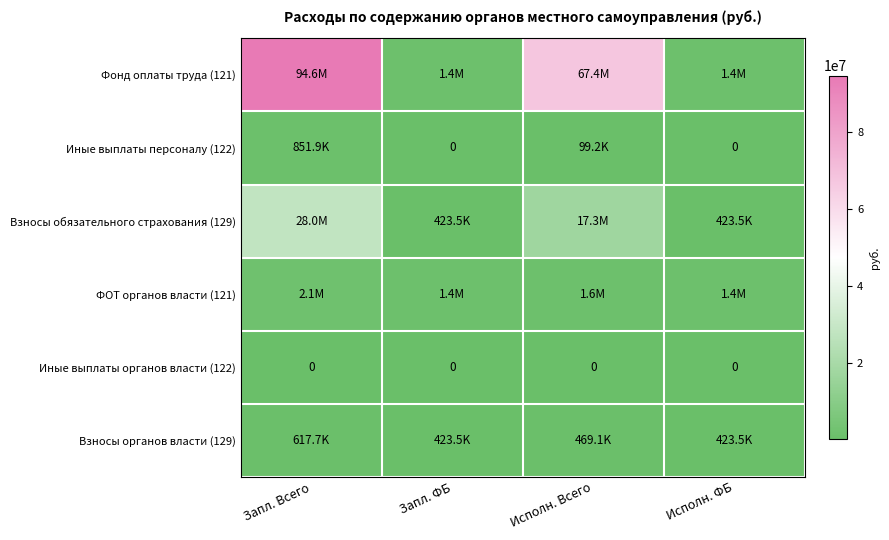

How many data points does each series have?

4